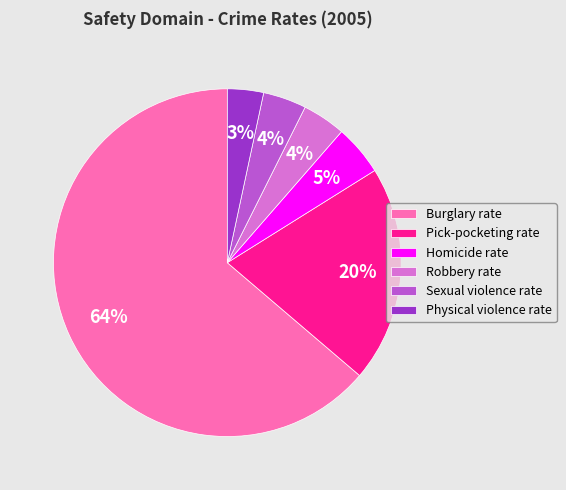

Between Burglary rate and Pick-pocketing rate, which is larger?

Burglary rate